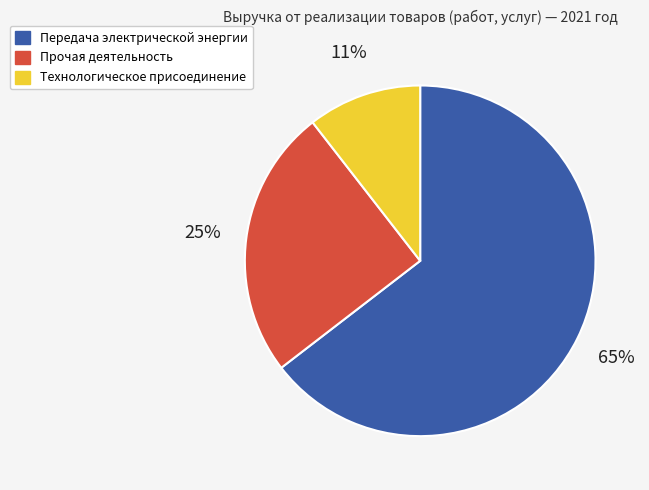

To the nearest percent, what is the average slice percentage?

33%